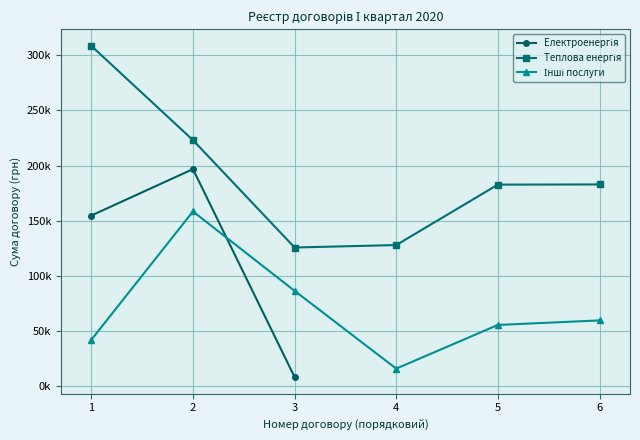

True or false: Електроенергія and Інші послуги intersect in this chart.

True